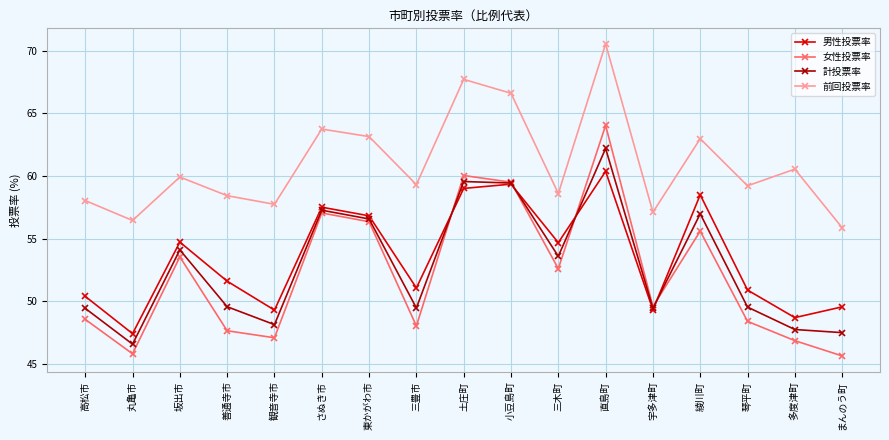

At how many categories does at least one series exceed 64?

3